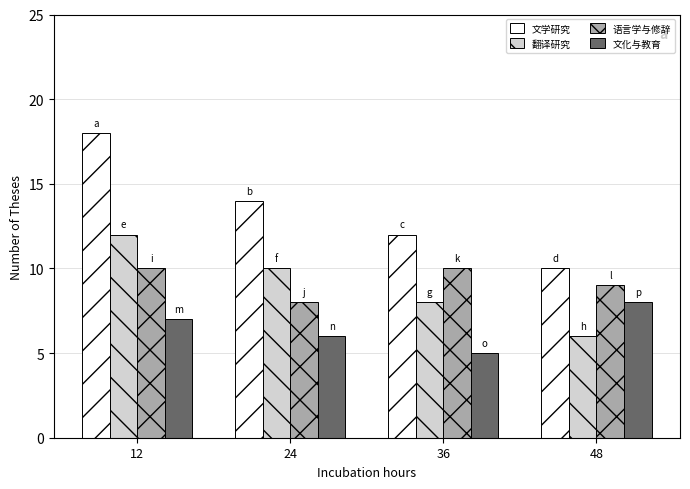

Which series has the largest total across all categories?

文学研究